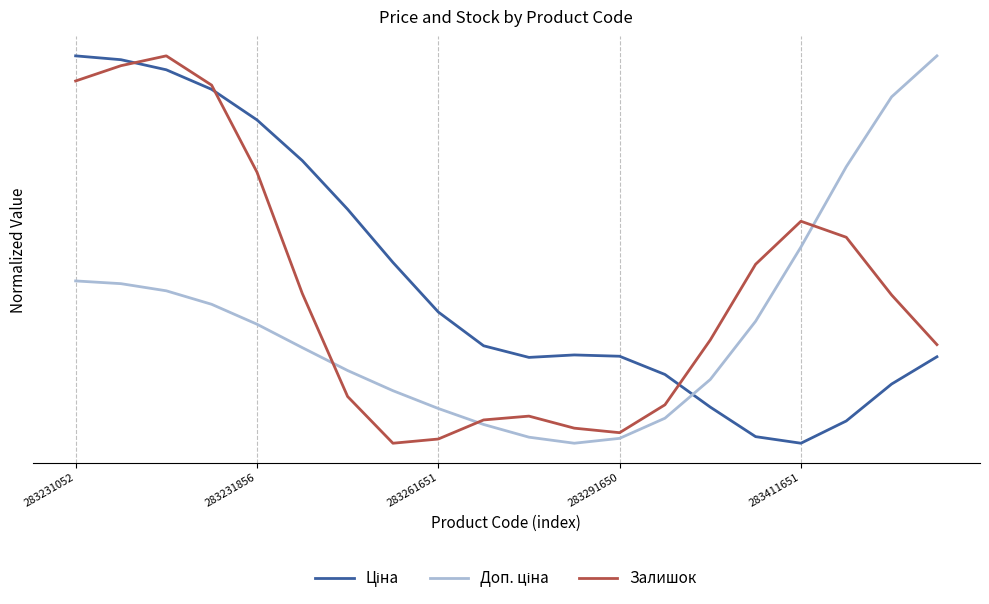

True or false: Доп. ціна and Залишок cross at least once.

True